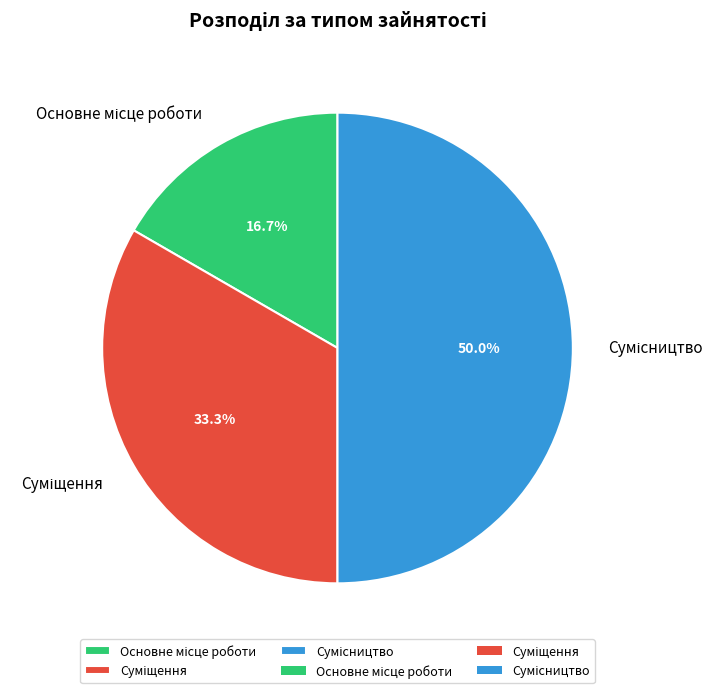

What is the total percentage of Основне місце роботи and Суміщення?

50.0%